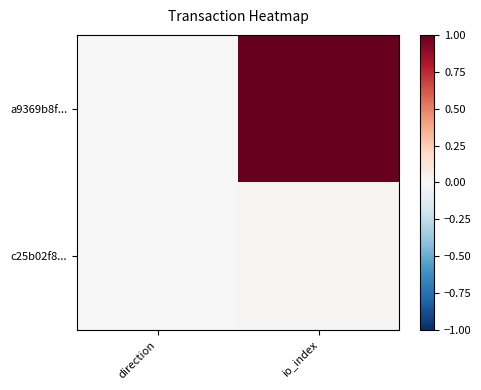

At direction, list the series in order from largest to smallest.

c25b02f8..., a9369b8f...